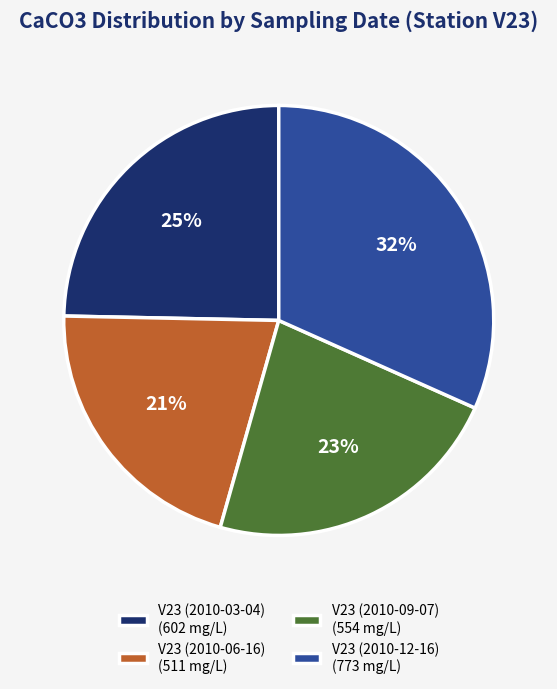

Which category has the smallest portion of the pie?

V23 (2010-06-16)